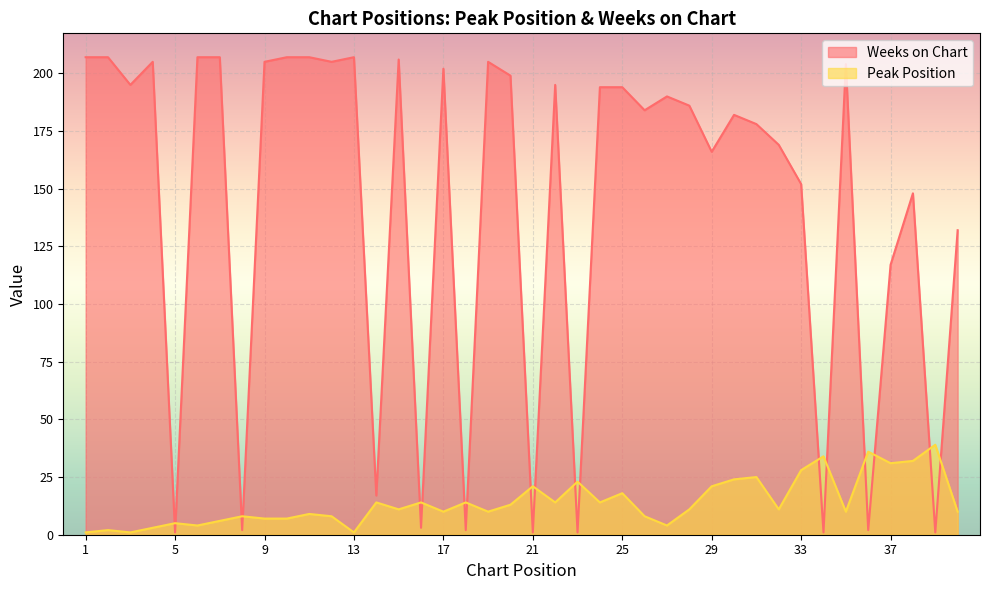

How many intersections are there between Peak Position and Weeks on Chart?

18